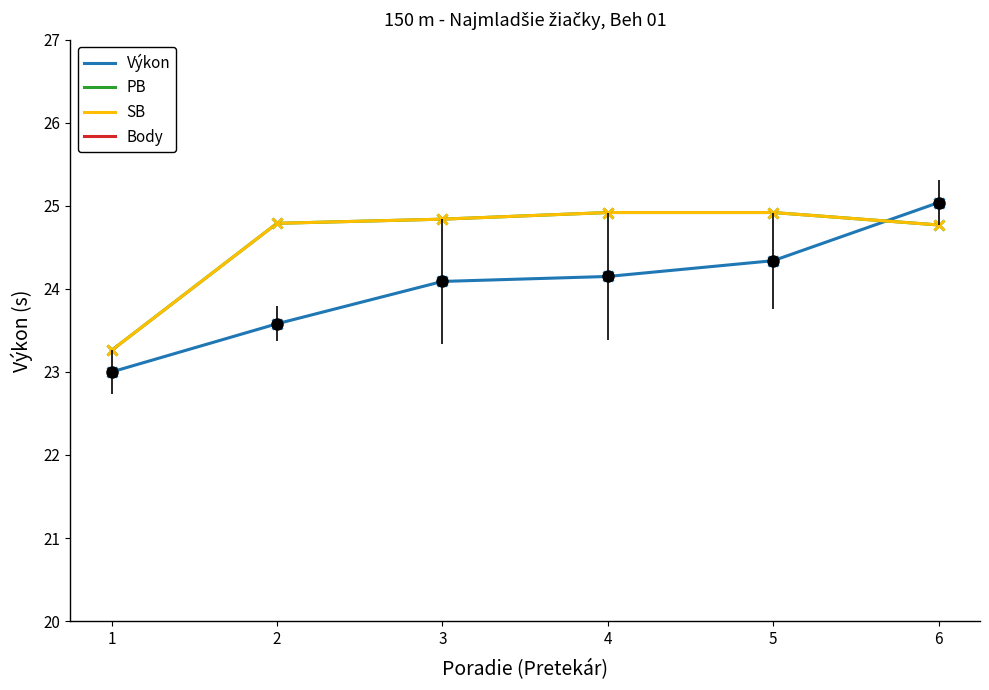

What is the value of the SB point at the 5th from the left?

24.9